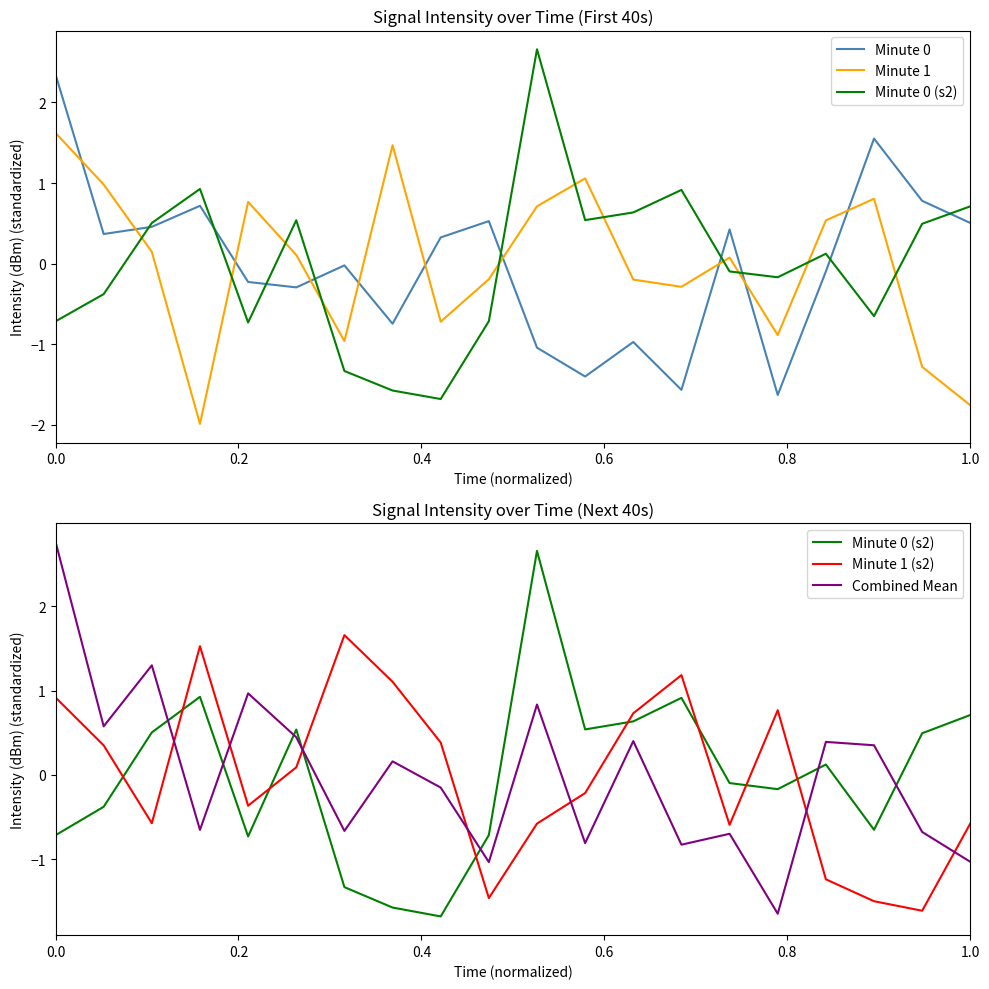

In Minute 0, how many points are higher than both neighbors (excluding endpoints)?

6